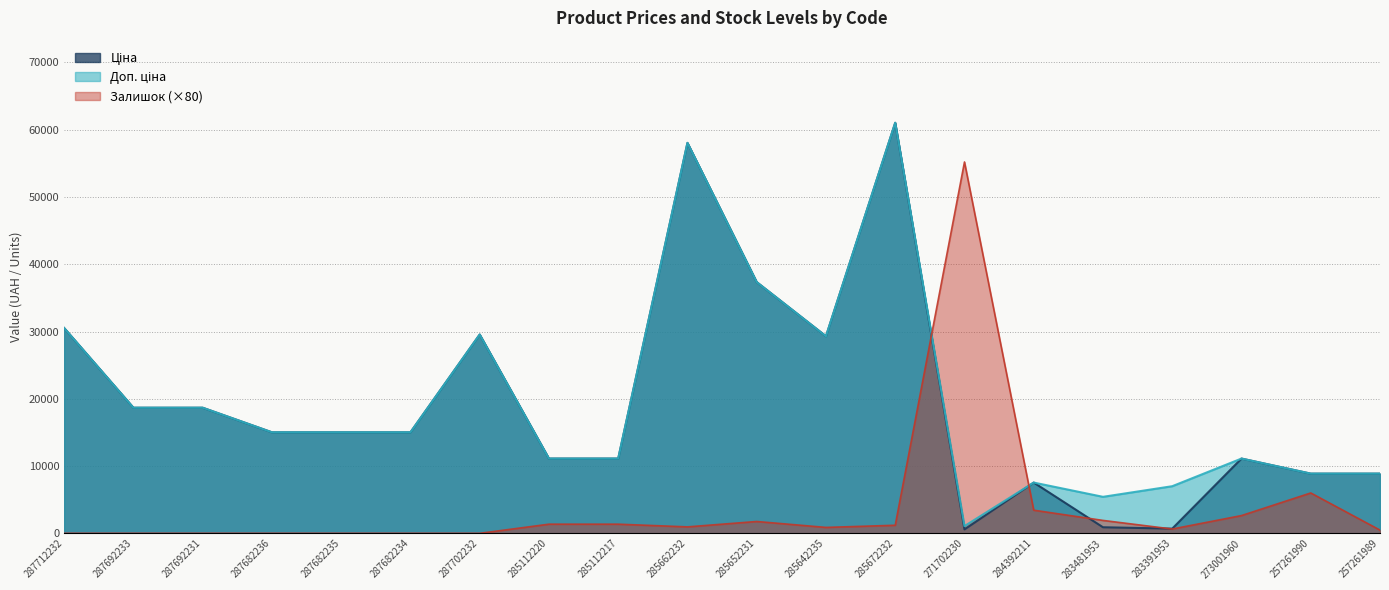

Does the chart have visible grid lines?

Yes